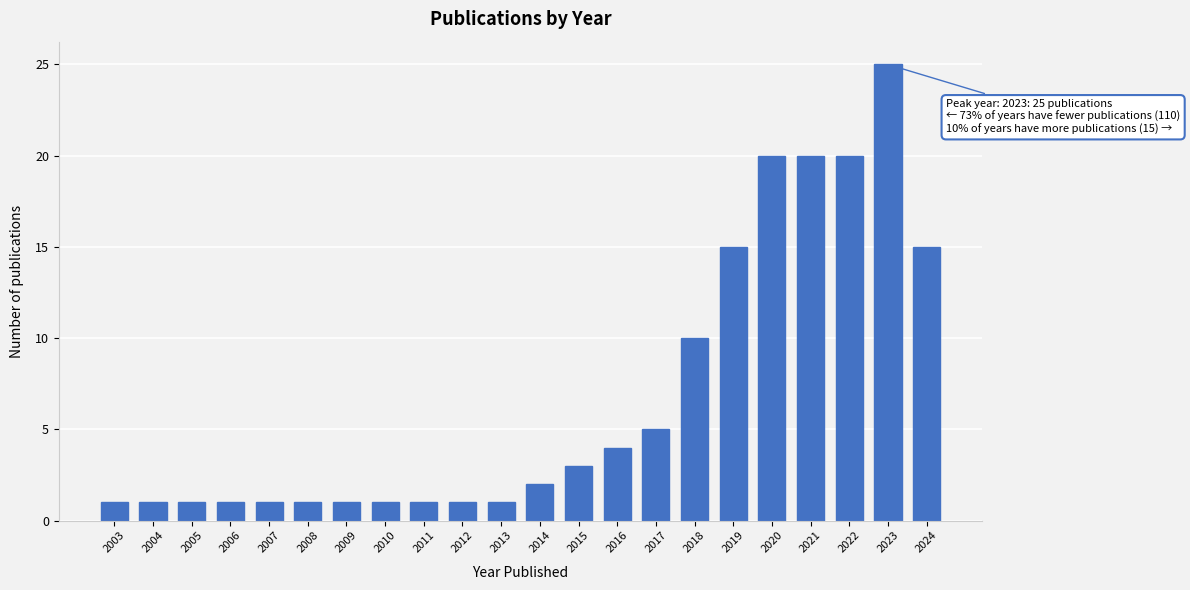

Reading right to left, extract all data points from this chart.

15	25	20	20	20	15	10	5	4	3	2	1	1	1	1	1	1	1	1	1	1	1